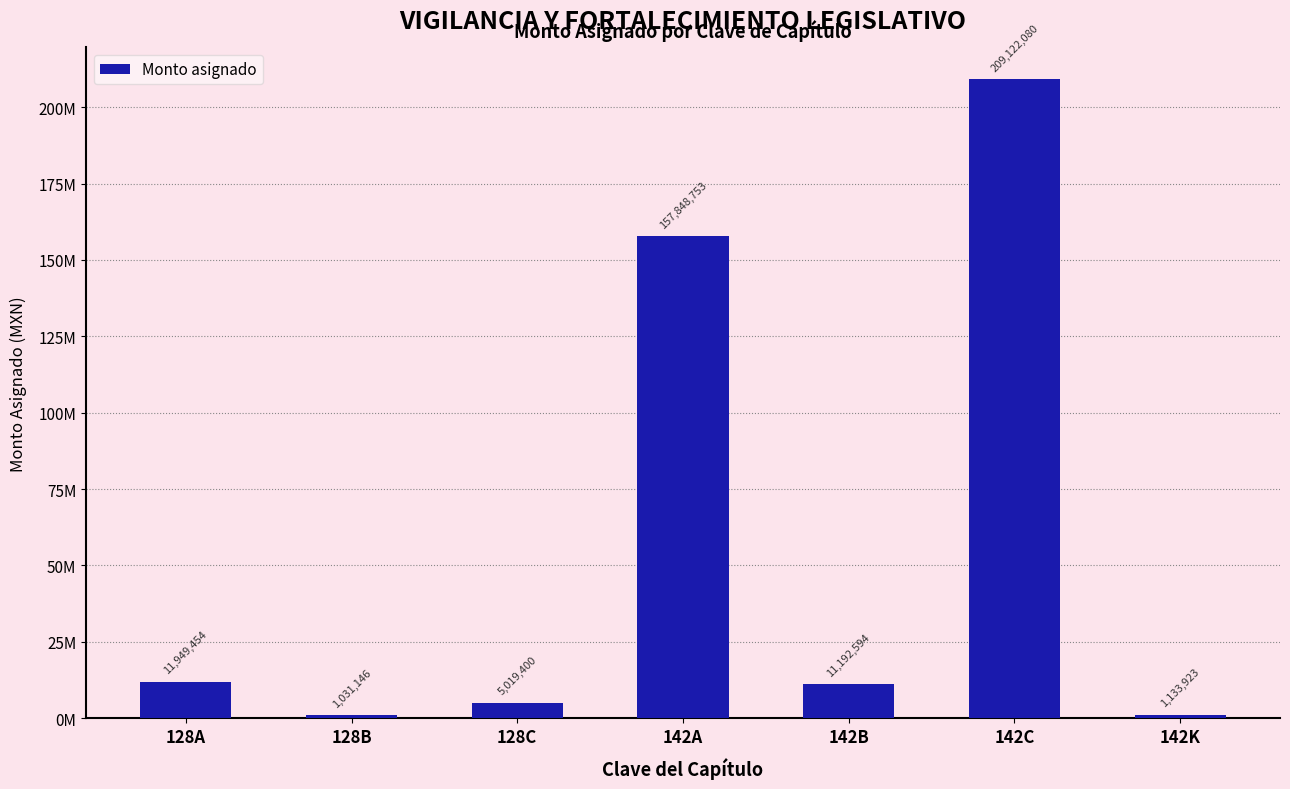

What is the value of the 1st bar from the left?

11949454